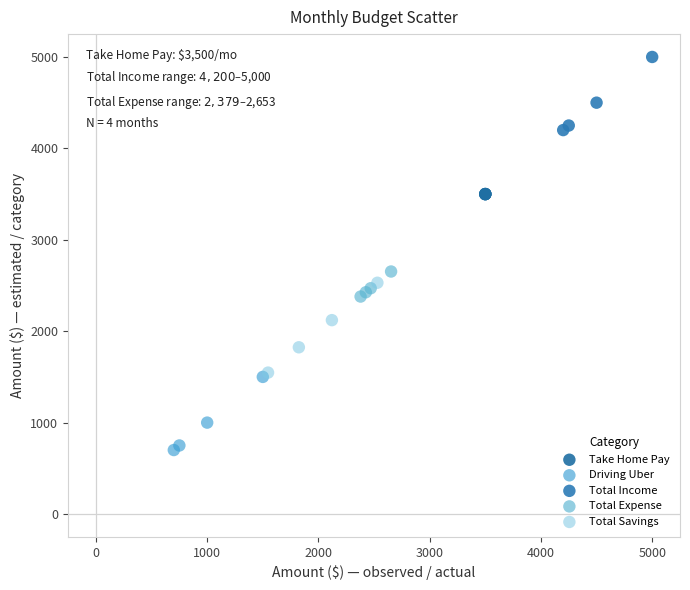

Which series contains the highest Y value?

Total Income